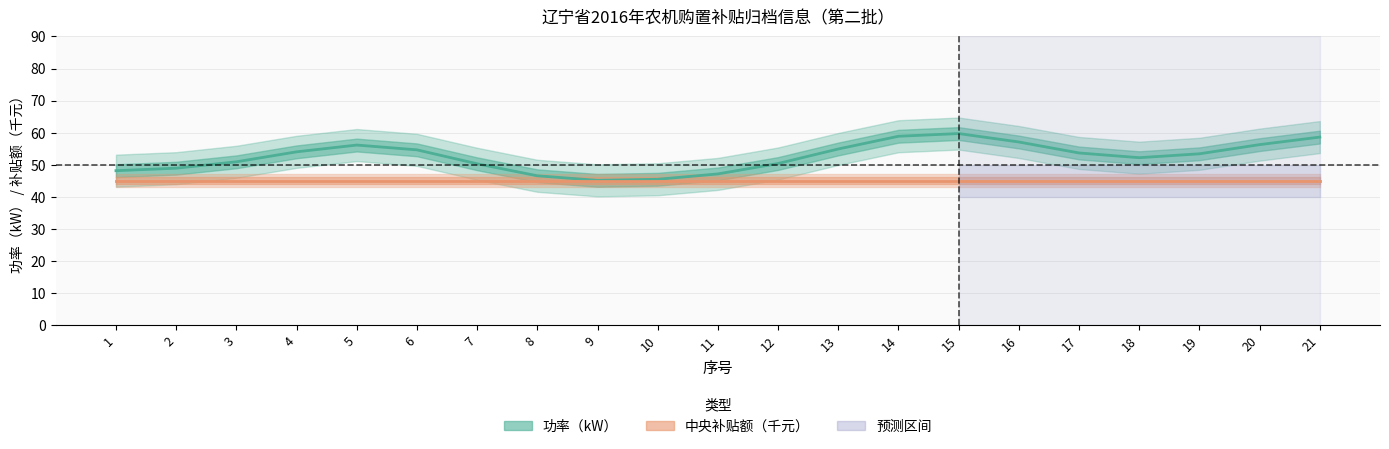

List the labels in order of 功率（kW） value, smallest first.

9, 10, 8, 11, 1, 2, 7, 12, 3, 18, 19, 17, 4, 6, 13, 5, 20, 16, 21, 14, 15